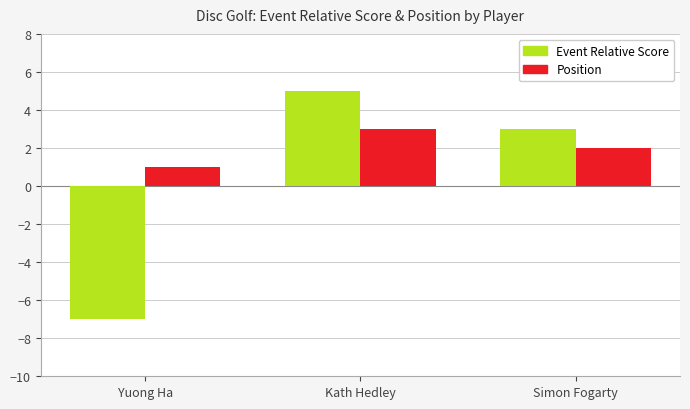

Reading right to left, what are all the values shown in this chart?

Event Relative Score: 3	5	-7
Position: 2	3	1